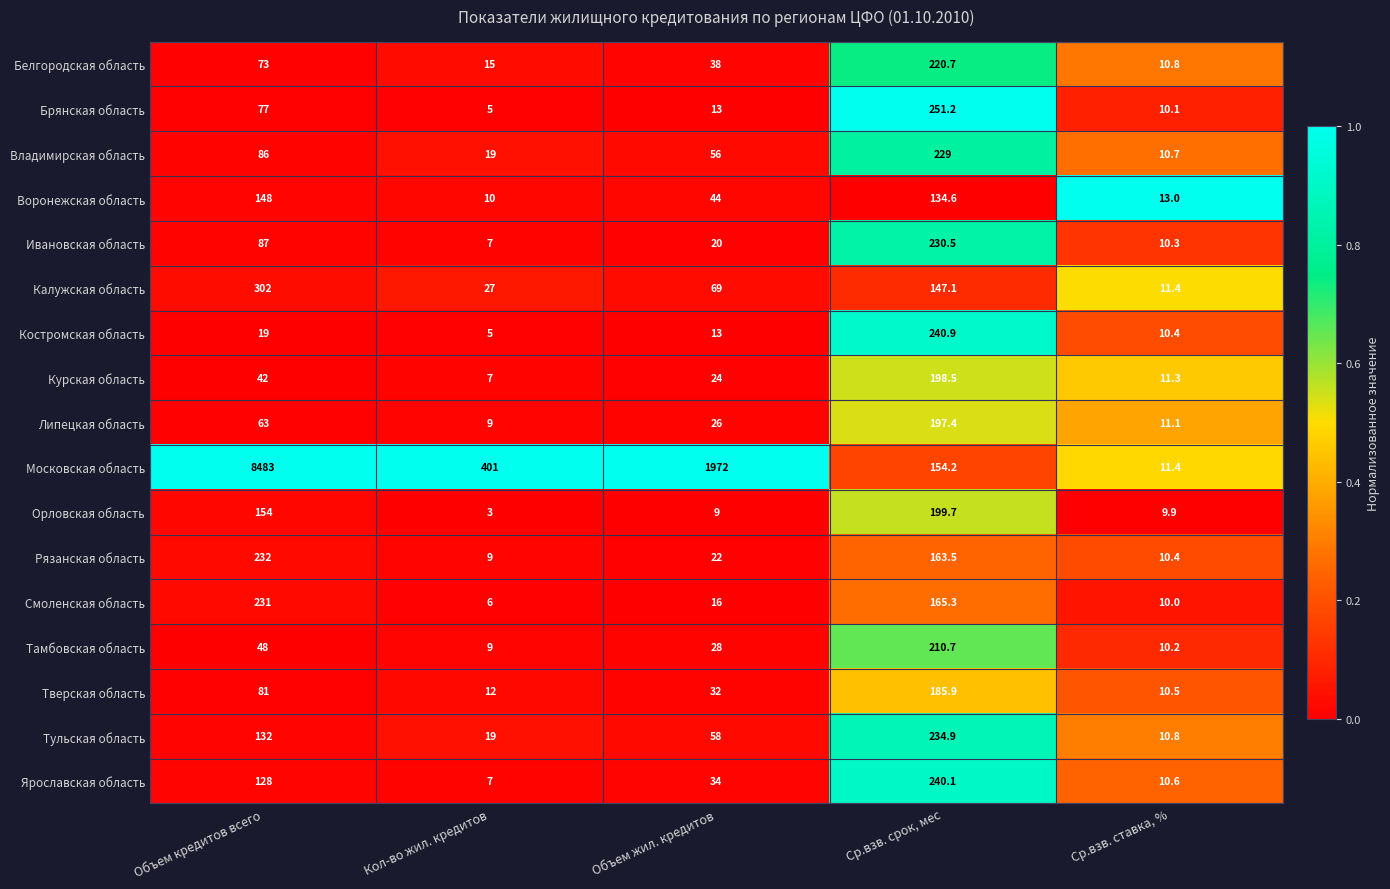

True or false: Калужская область has a value of 27.0 at Кол-во жил. кредитов.

True